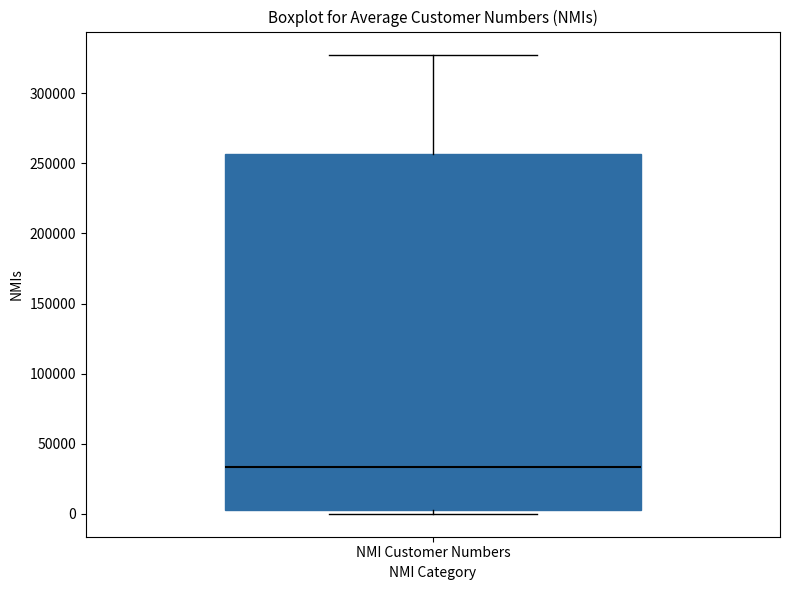

Transcribe this box plot: give where the median line is, the range the box spans, and where the two whiskers end, as read against the y-axis. The values are not printed on the chart, so give them approximately, as read against the axis.

median 35000, box 5000 to 255000, whiskers 0 to 330000